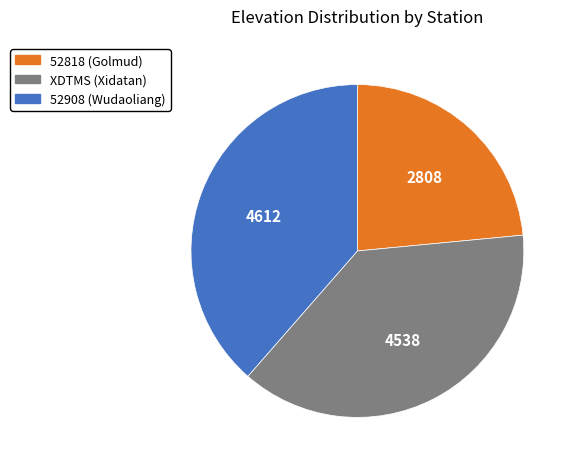

What is the largest slice in the pie chart?

52908